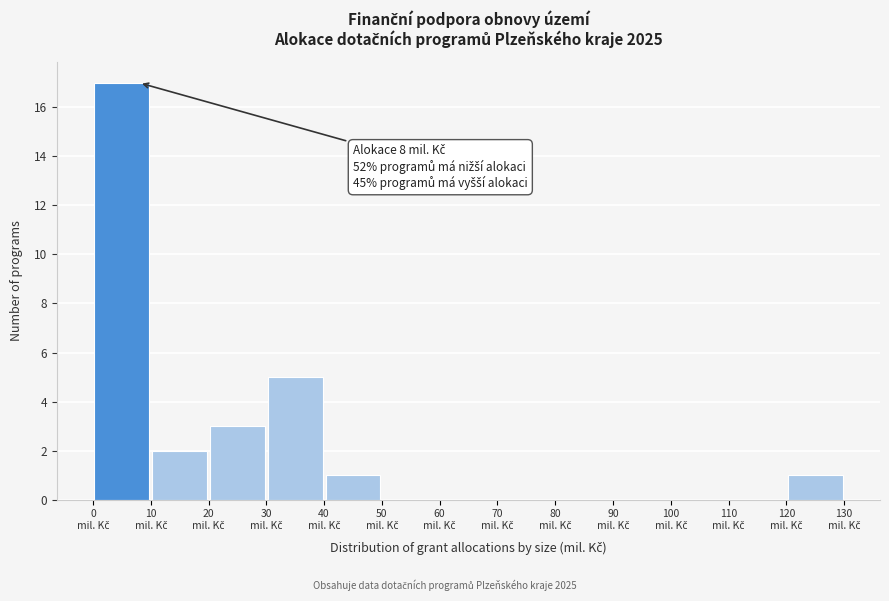

Over which range of the x-axis is the bar tallest?

0 to 10